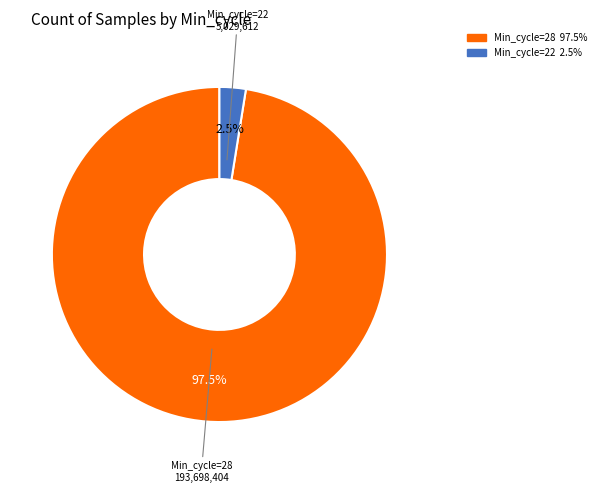

How many slices are in this pie chart?

2